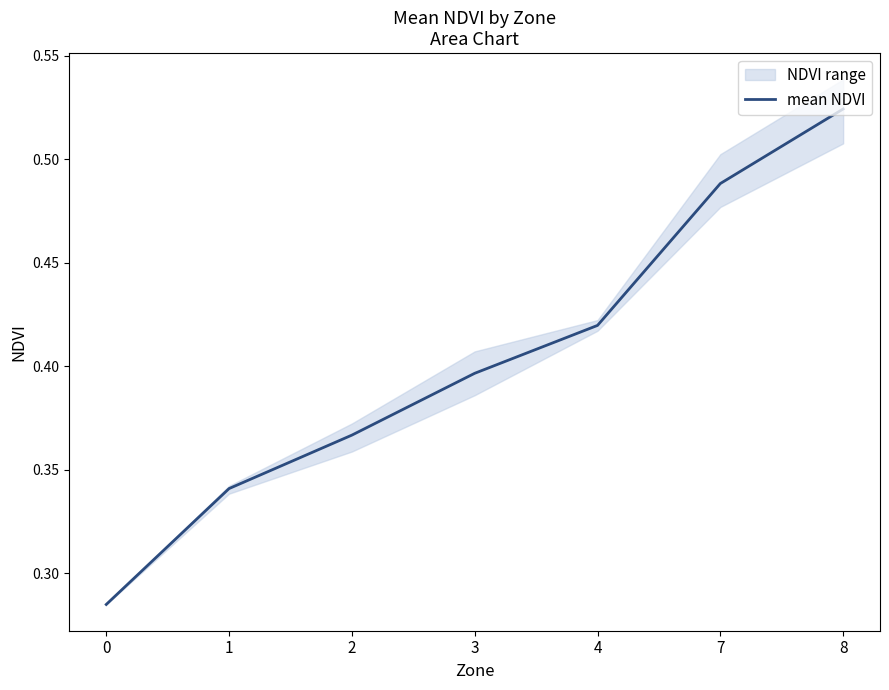

Reading right to left, list all the values displayed in this chart.

0.5	0.5	0.4	0.4	0.4	0.3	0.3